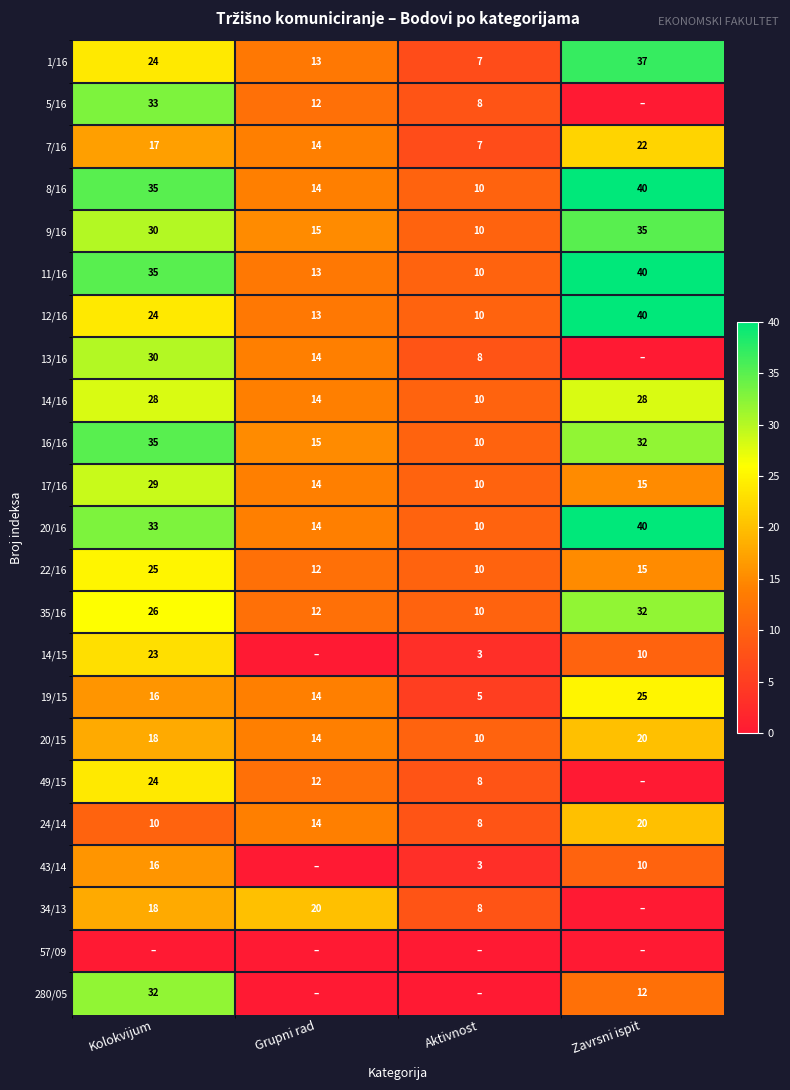

What is the difference between the 43/14 values at Zavrsni ispit and Aktivnost?

7